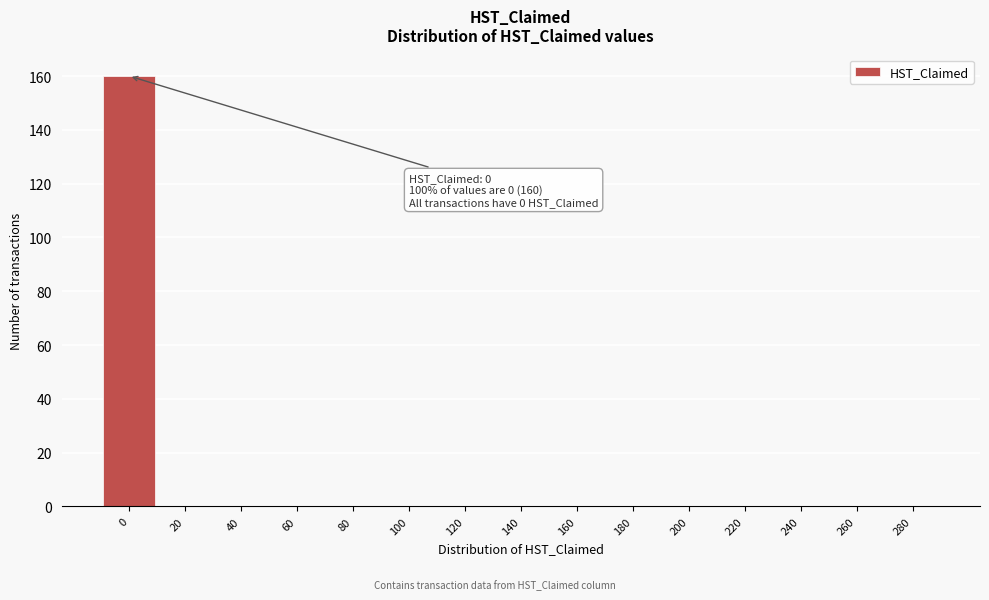

Reading left to right, what are all the values shown in this chart?

0=160	20=0	40=0	60=0	80=0	100=0	120=0	140=0	160=0	180=0	200=0	220=0	240=0	260=0	280=0